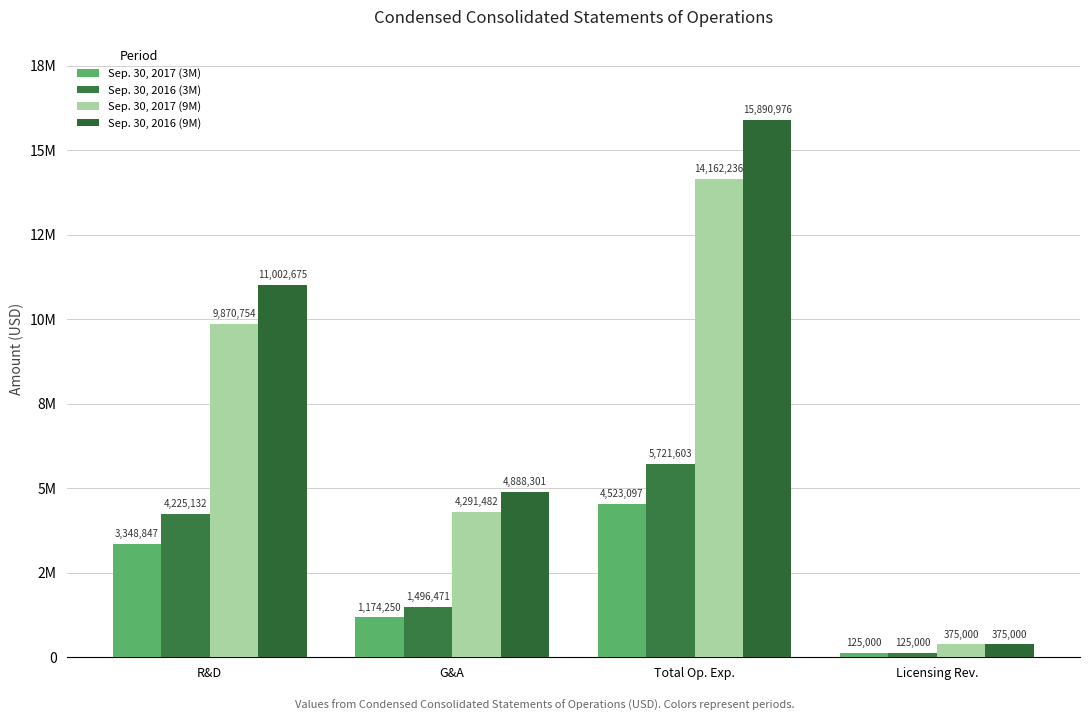

At Licensing Rev., list the series in order from smallest to largest.

Sep. 30, 2017 (3M), Sep. 30, 2016 (3M), Sep. 30, 2017 (9M), Sep. 30, 2016 (9M)